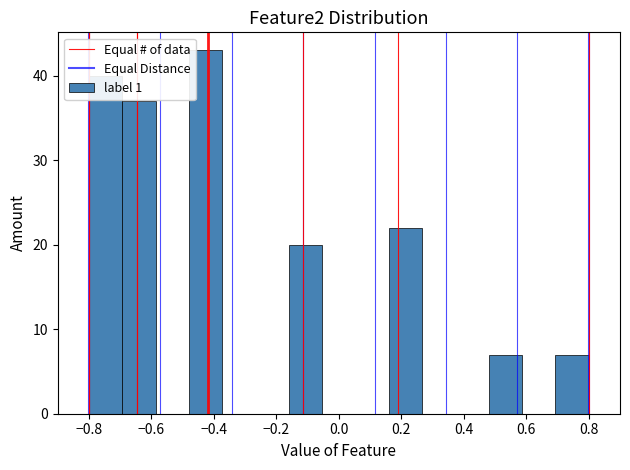

How tall is the bar that spans -0.80 to -0.70 on the x-axis? Neither the bar edges nor the heights are printed on the chart, so give them approximately, as read against the axes.

40